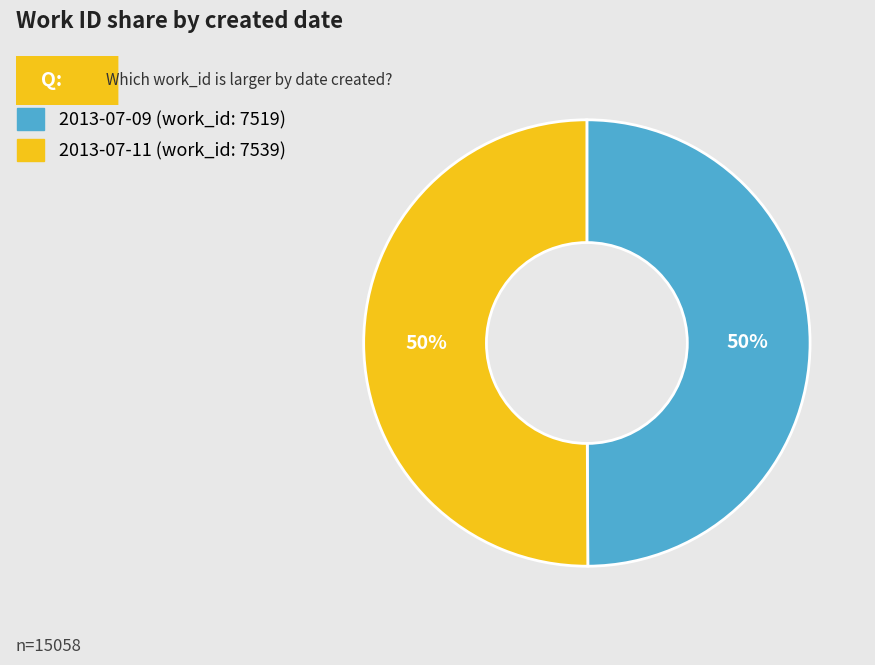

To the nearest percent, what is the average slice percentage?

50%